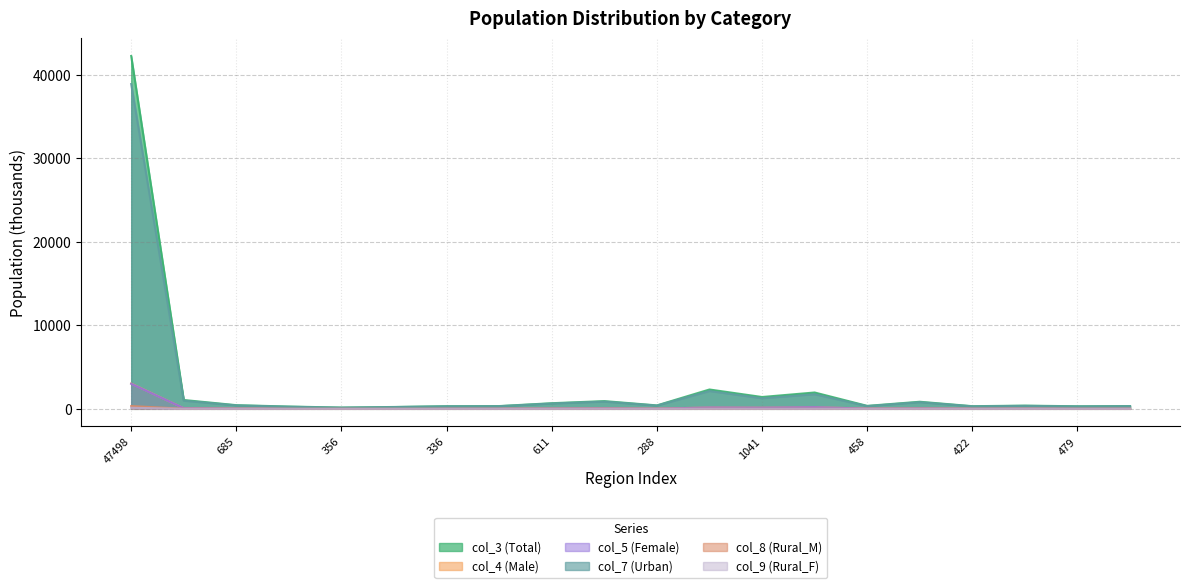

What is the difference between the highest and lowest values at 479?

306.0